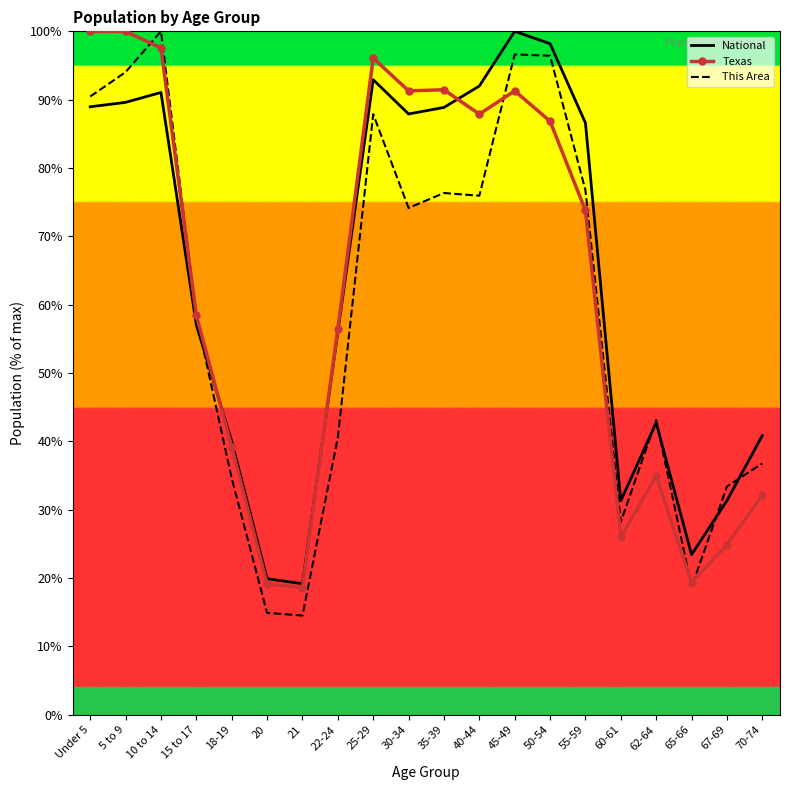

What is the average value of the This Area series?

59.6